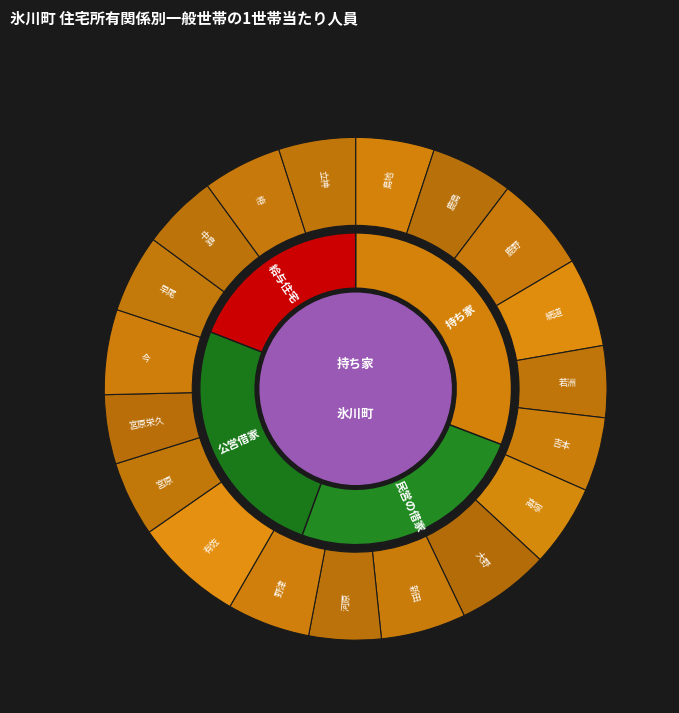

To the nearest percent, what portion does 早尾 represent?

5%